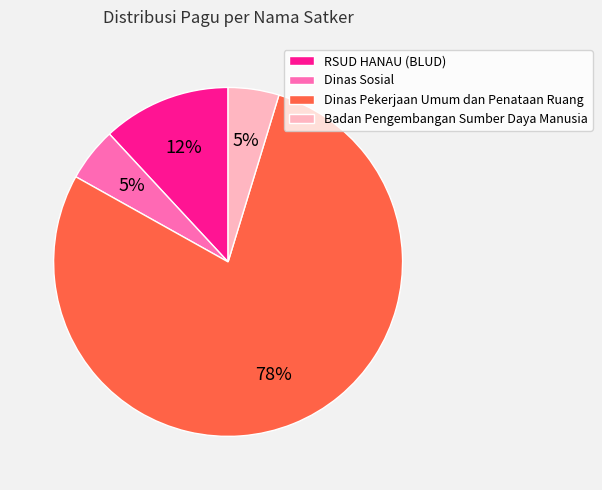

The Dinas Pekerjaan Umum dan Penataan Ruang slice represents 69% of the pie. True or false?

False